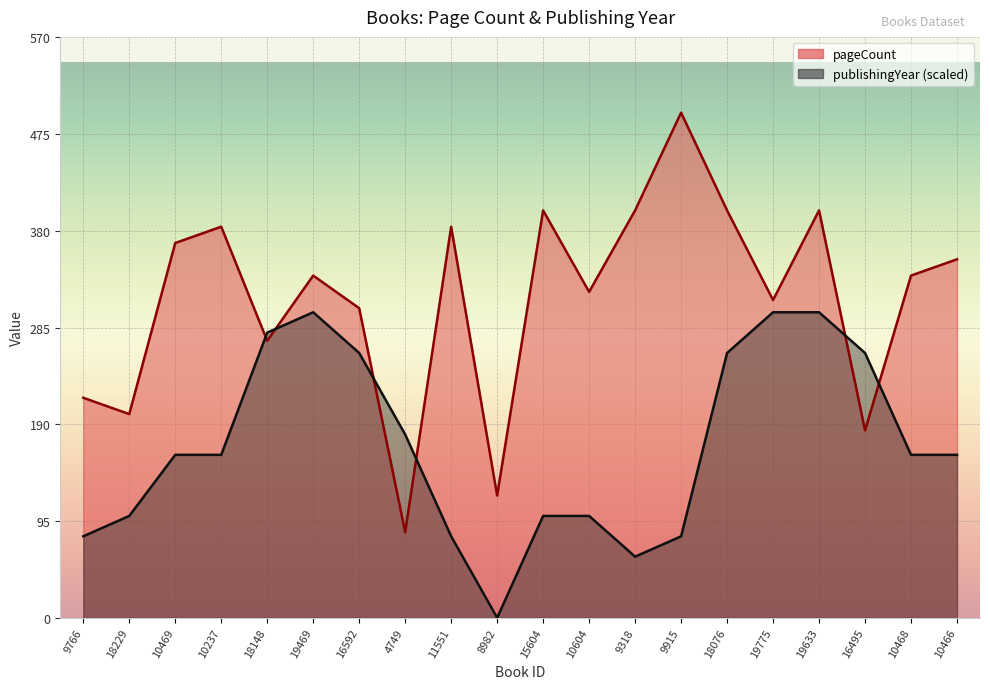

What is the spread (max minus min) of values at 9915?

416